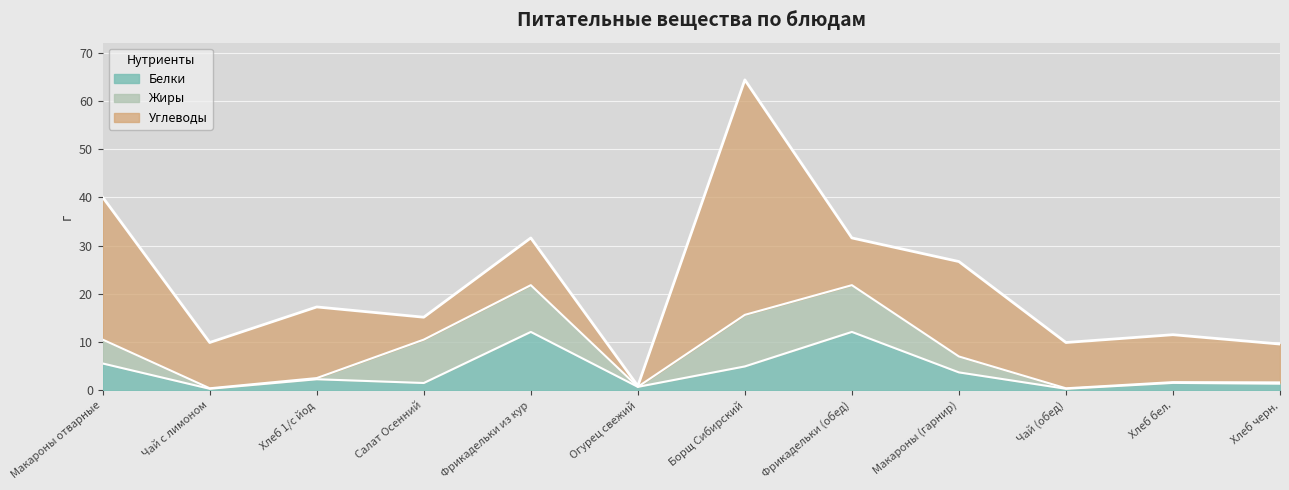

How many data points does each series have?

12